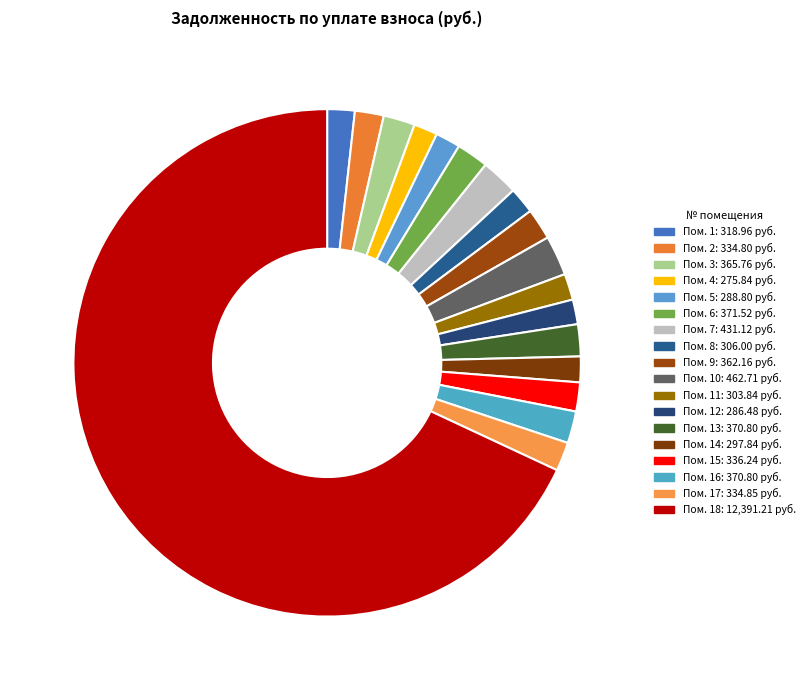

How many slices are in this pie chart?

18